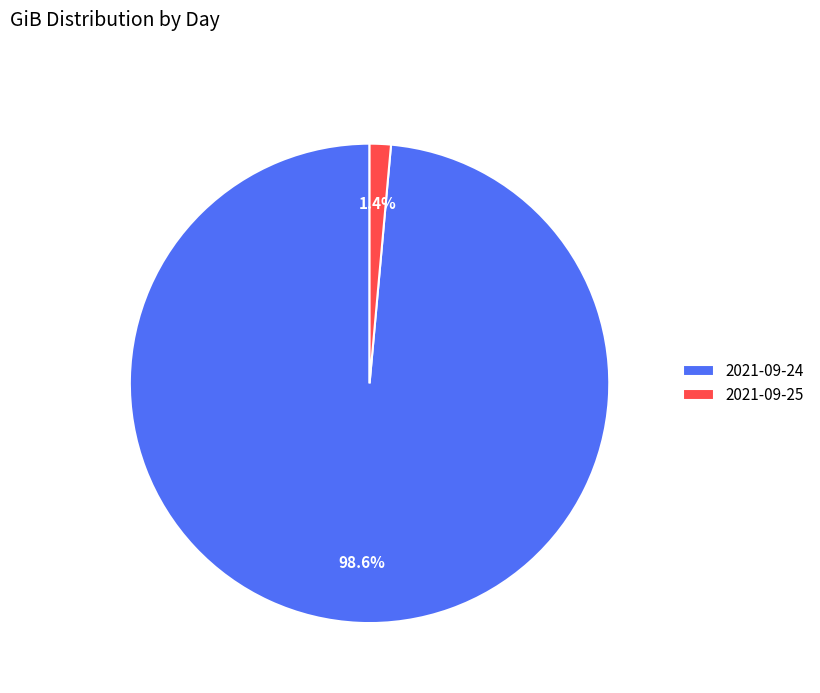

Which category has the biggest portion of the pie?

2021-09-24